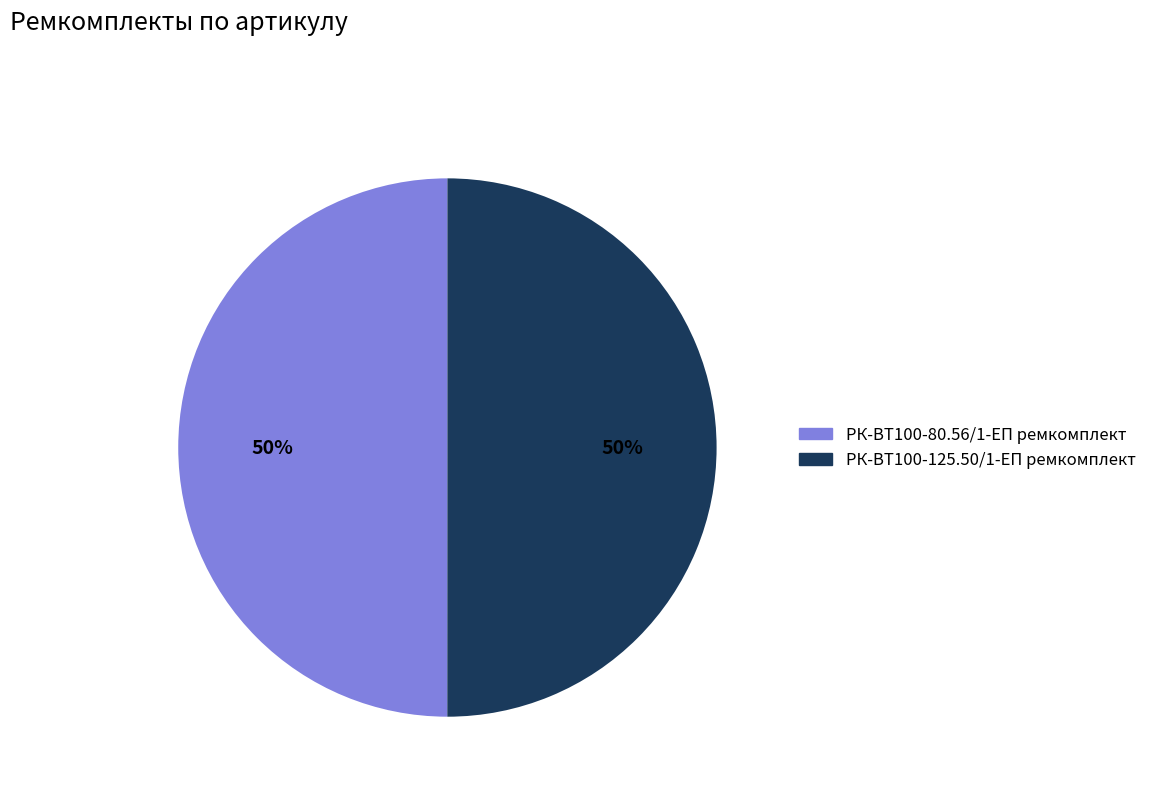

How many slices are in this pie chart?

2